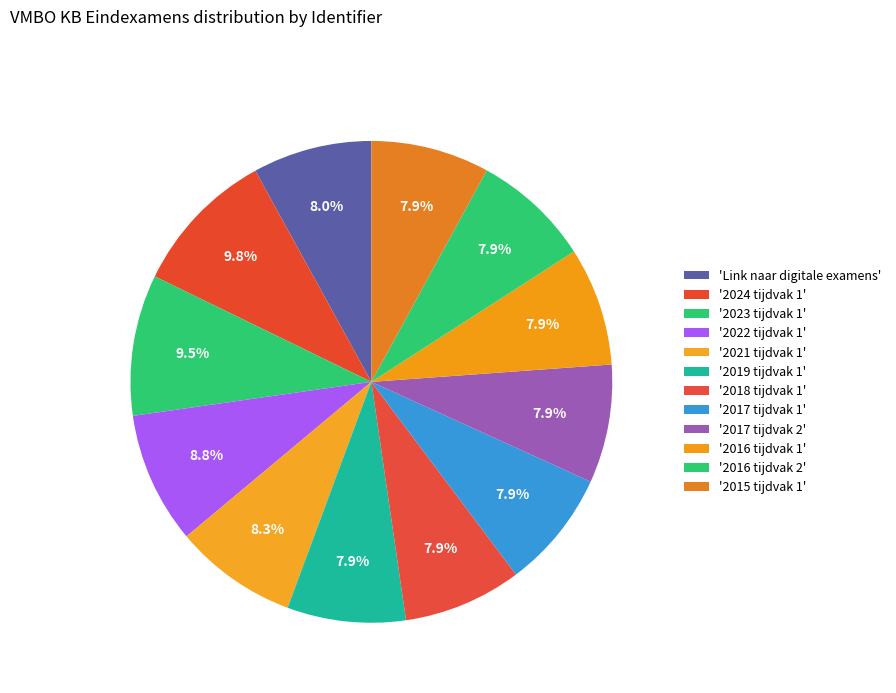

Count the number of slices in the pie.

12